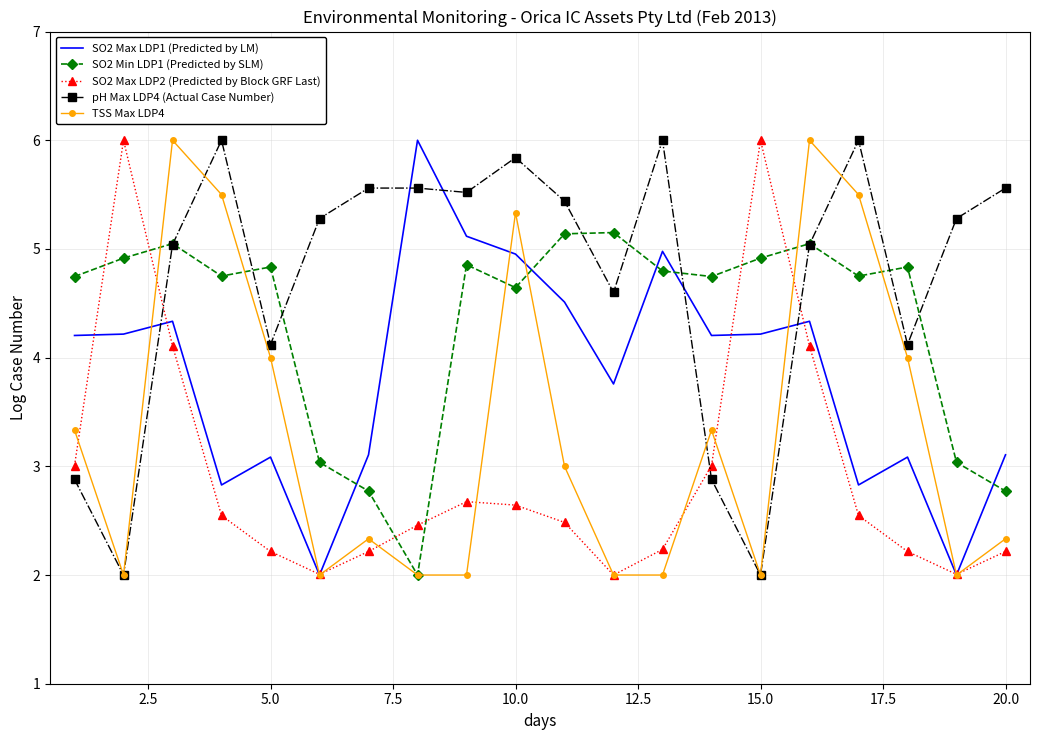

Which series has the largest total across all categories?

pH Max LDP4 (Actual Case Number)